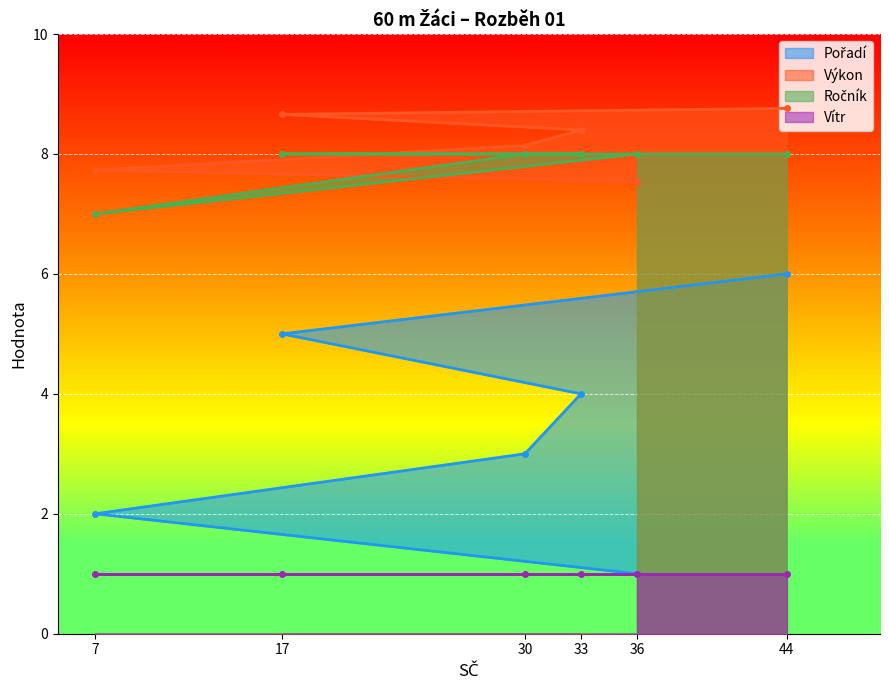

What is the sum of the Ročník values at 17 and 36?

16.0